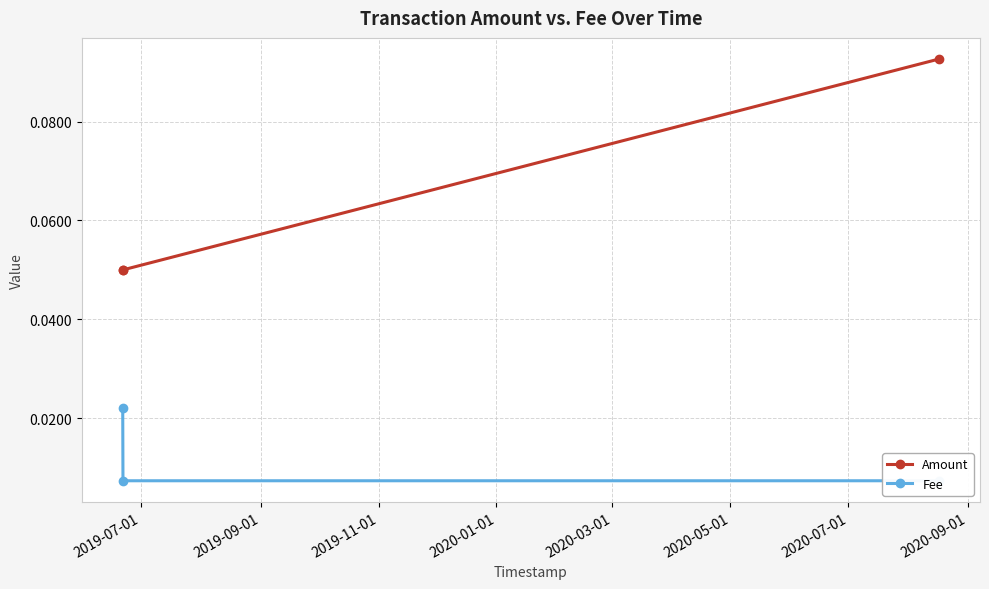

Count the Amount values in the range 0 to 1.

3